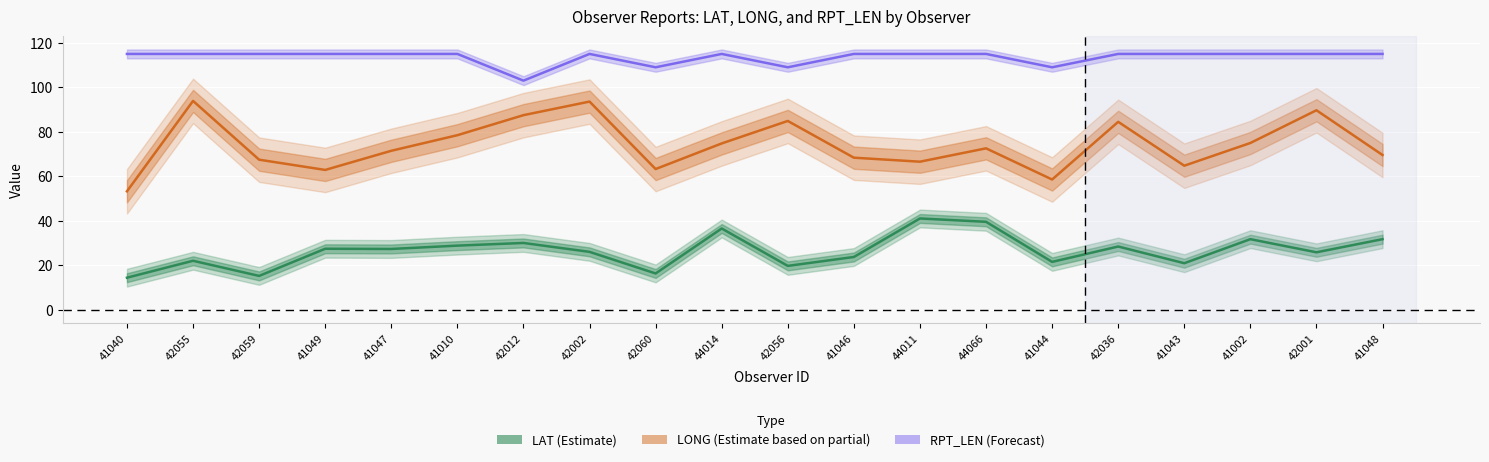

True or false: RPT_LEN (Forecast) and LONG (Estimate based on partial) intersect in this chart.

False